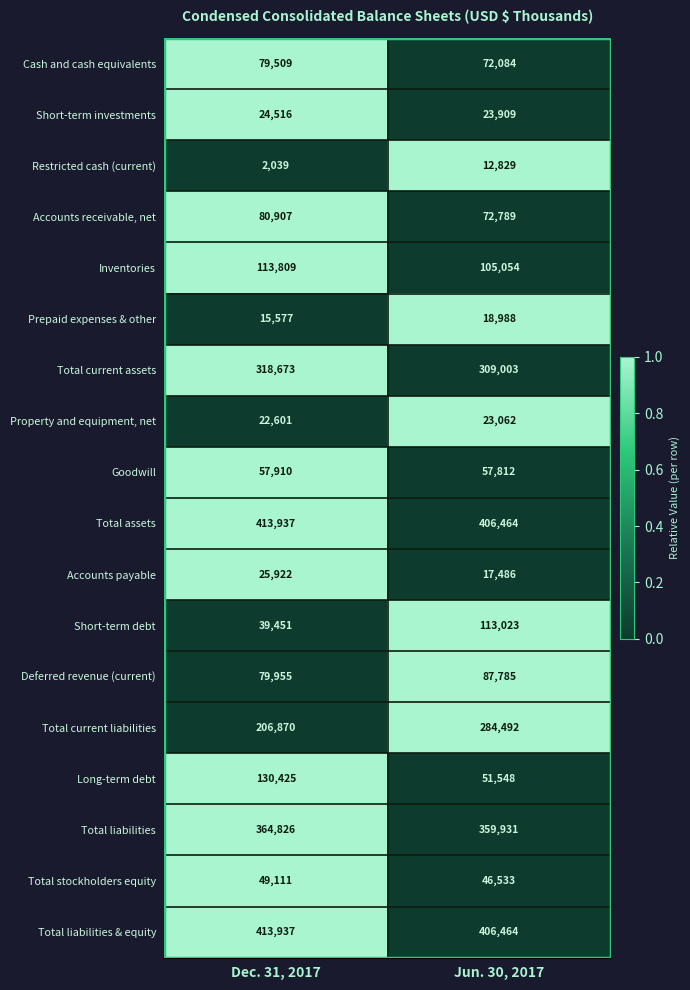

What is the difference between the Long-term debt values at Jun. 30, 2017 and Dec. 31, 2017?

78877